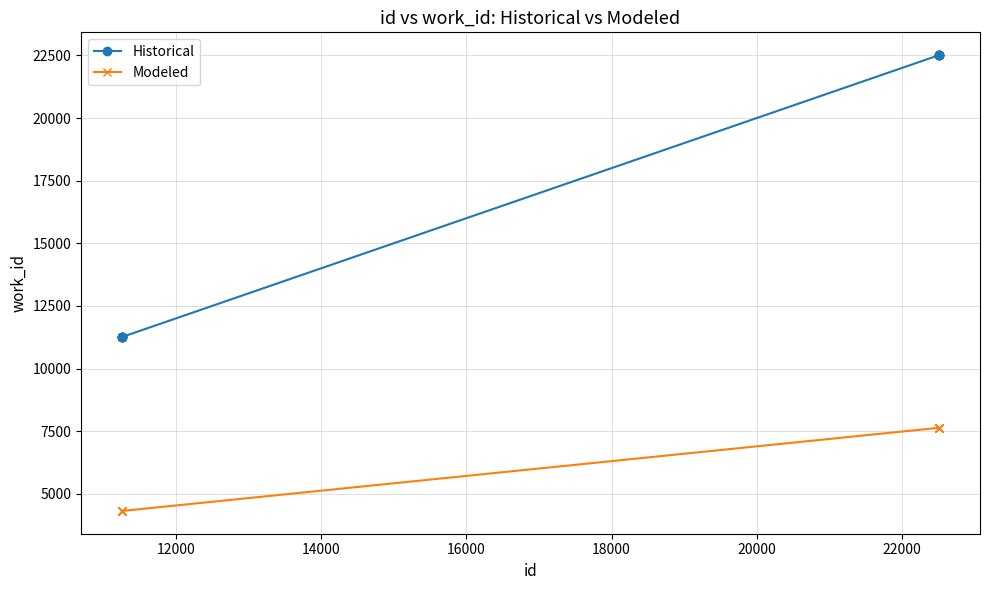

What is the minimum value for Historical?

11260